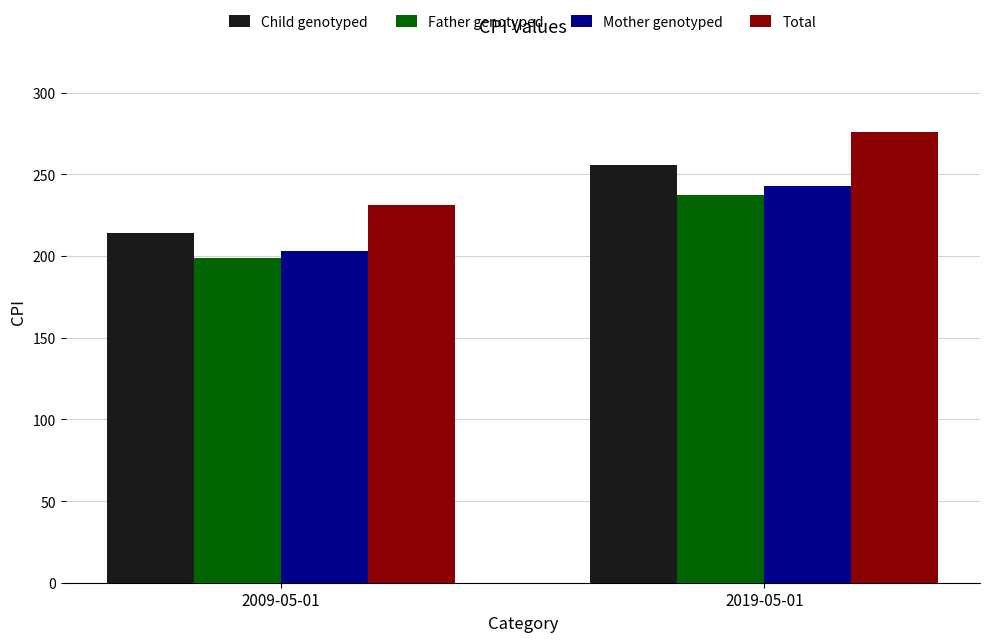

Reading left to right, what are all the values shown in this chart?

Child genotyped: 2009-05-01=213.9	2019-05-01=255.5
Father genotyped: 2009-05-01=198.9	2019-05-01=237.7
Mother genotyped: 2009-05-01=203.2	2019-05-01=242.8
Total: 2009-05-01=231.0	2019-05-01=276.0